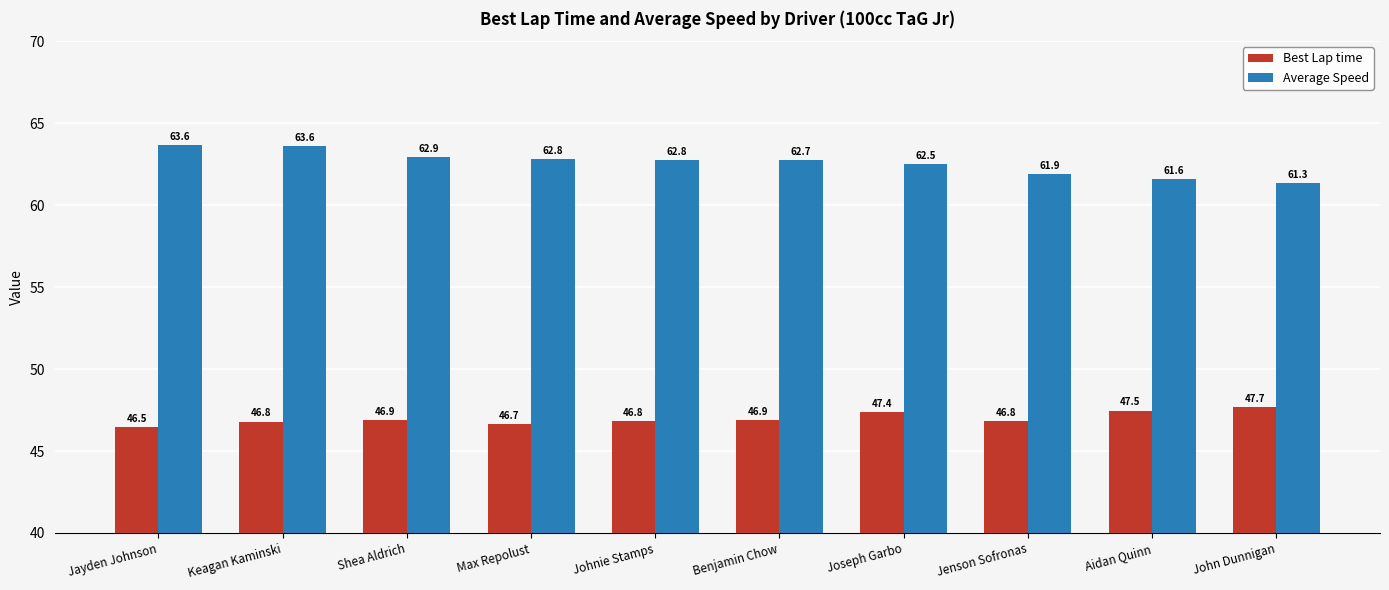

Does the chart contain stacked bars?

No